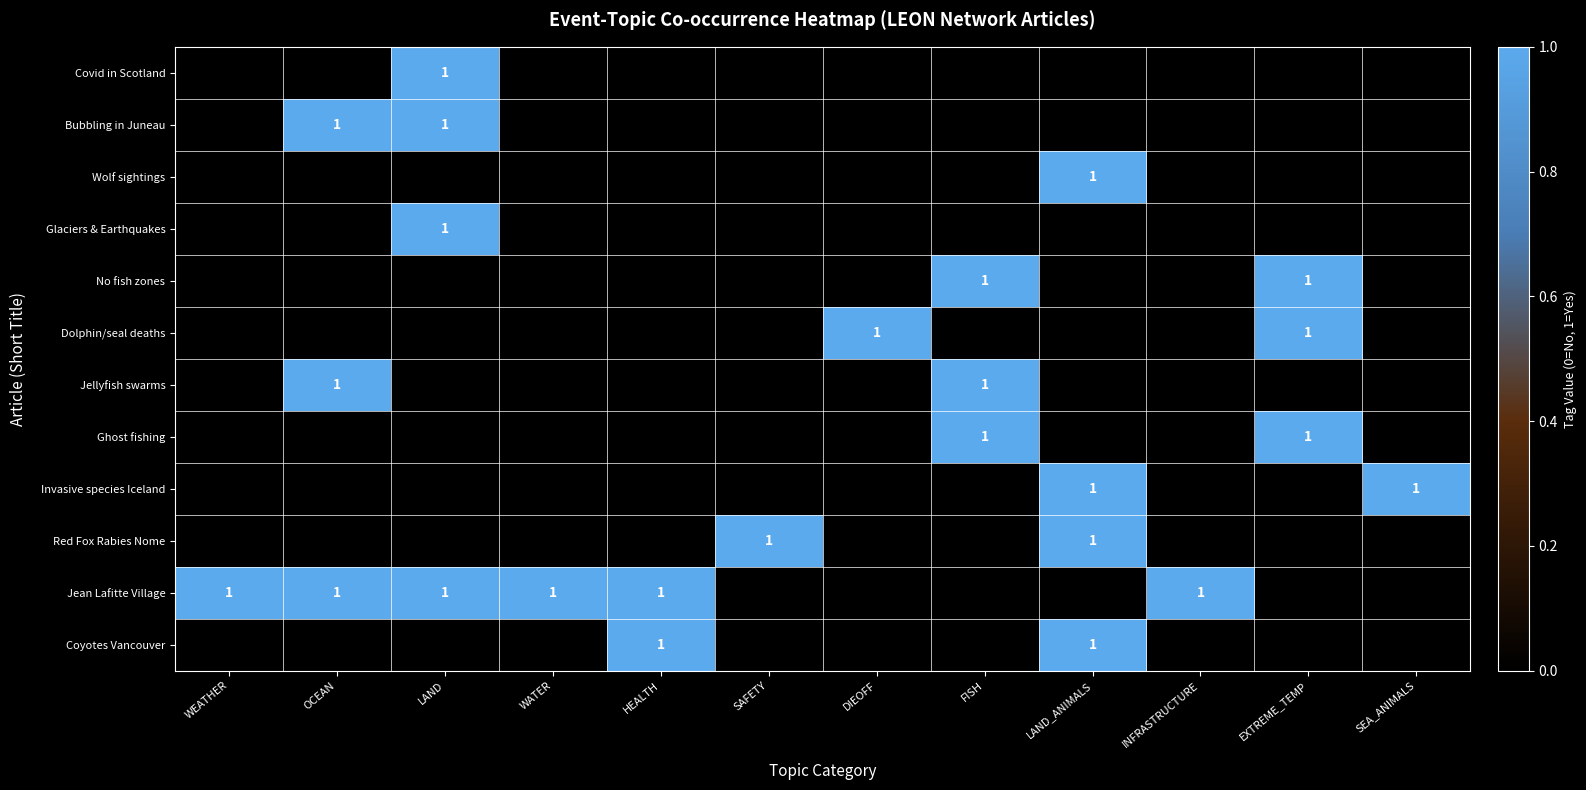

The value of Jean Lafitte Village at INFRASTRUCTURE is 1. True or false?

True